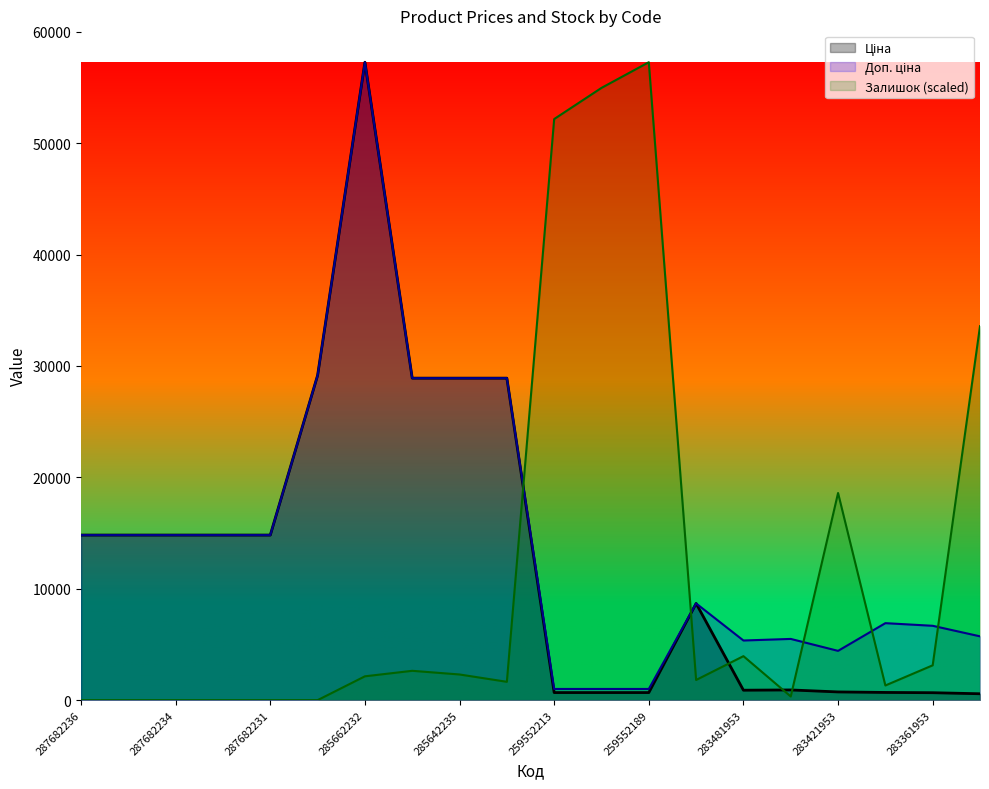

Is it true that Ціна equals 915.8 at 283451953?

True